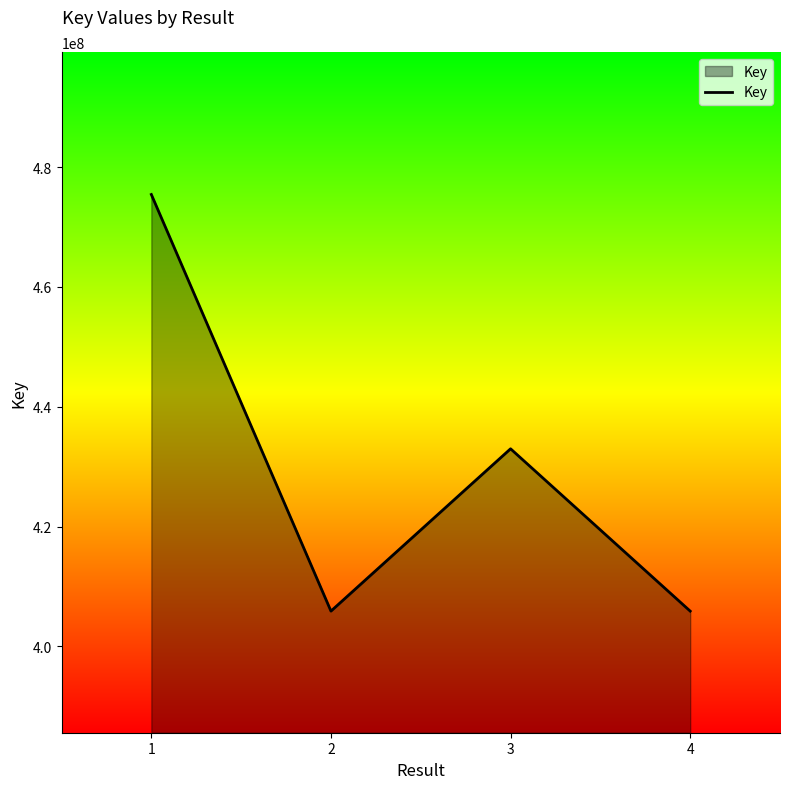

What is the difference between the maximum and minimum values?

69528013